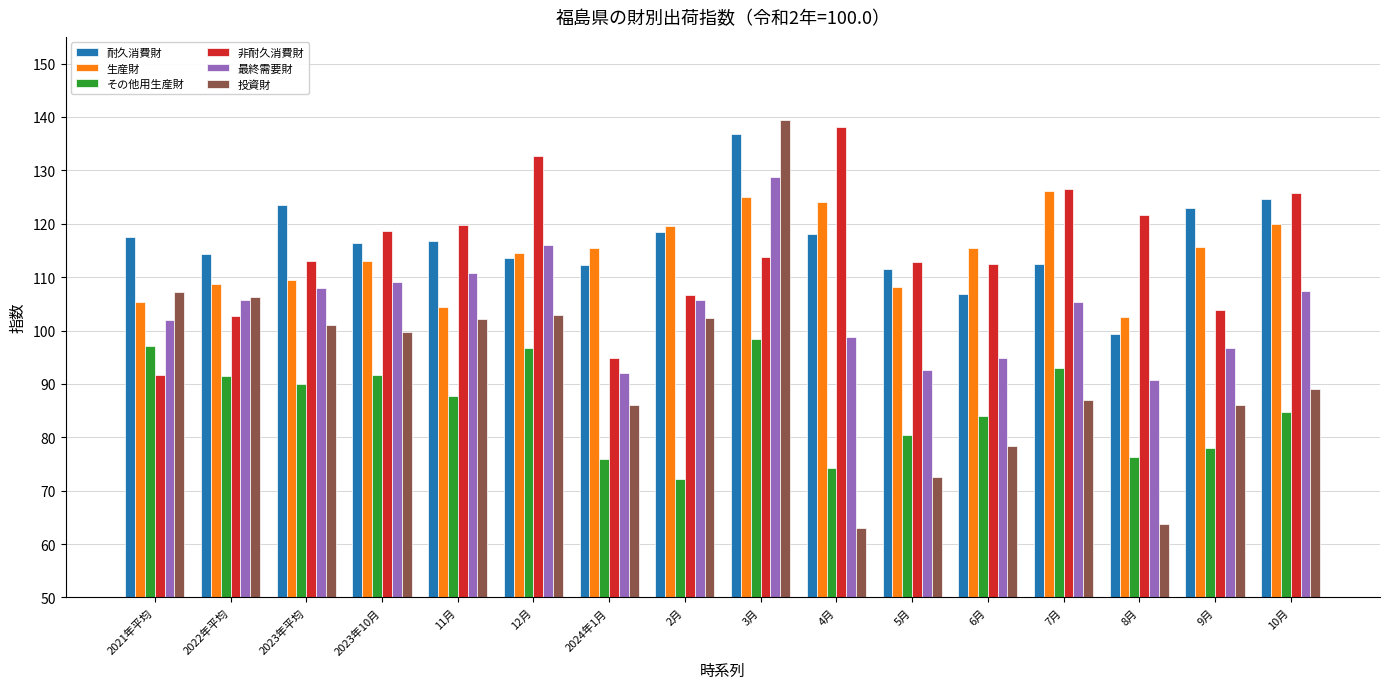

What is the difference between the maximum and minimum values in the 非耐久消費財 series?

46.5